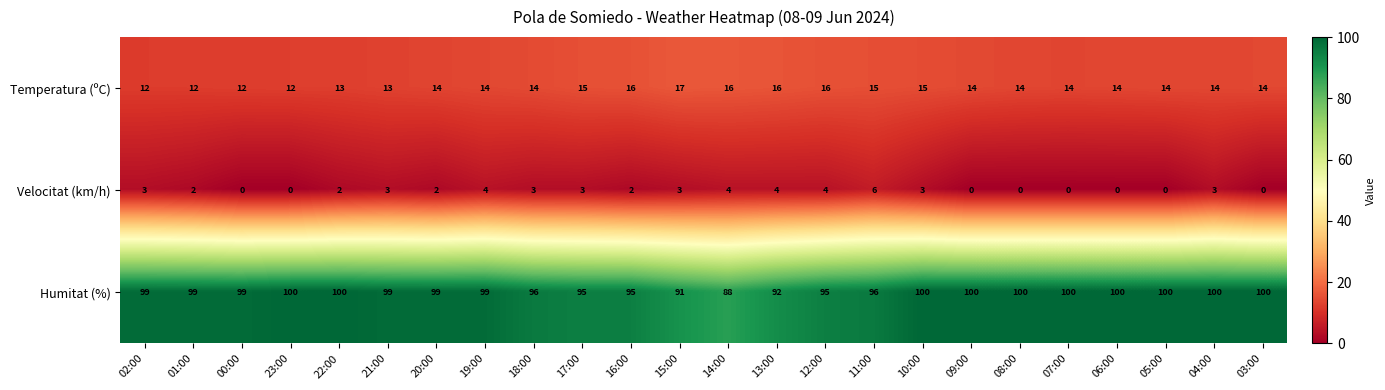

Is it true that Temperatura (ºC) equals 14 at 06:00?

True